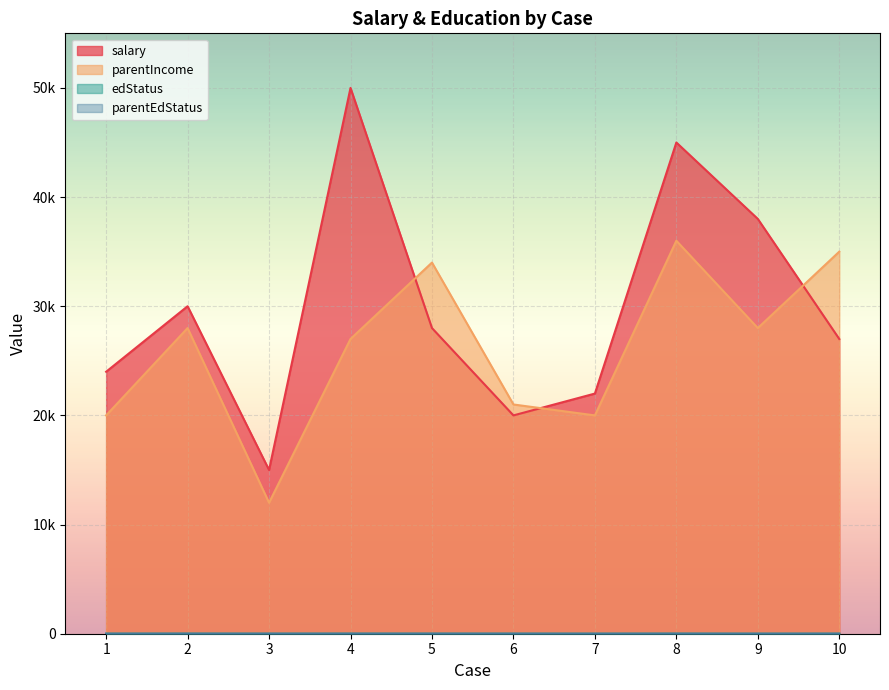

The value of salary at 1 is 24000. True or false?

True